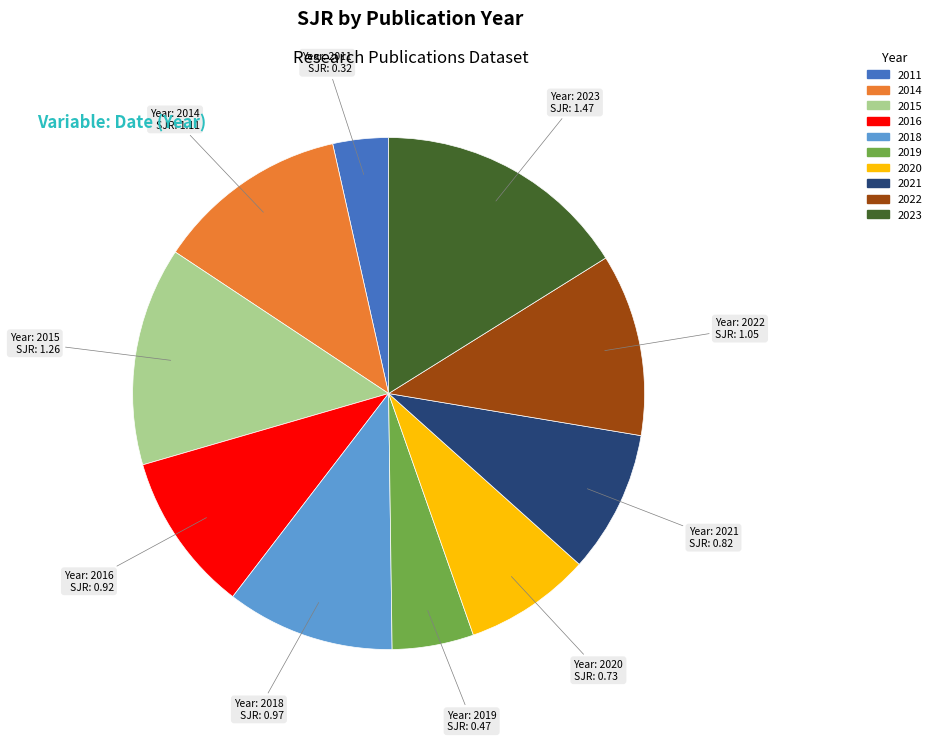

How many slices are in this pie chart?

10